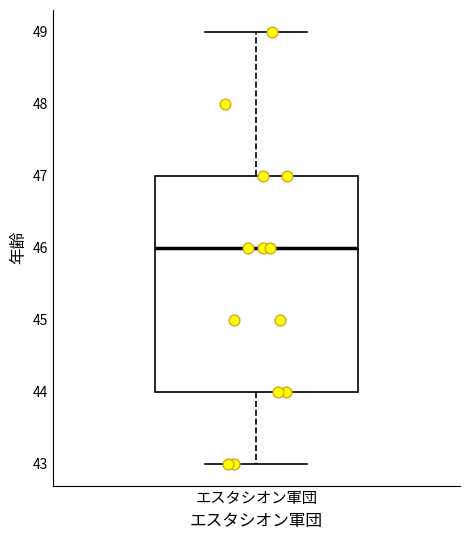

Transcribe this box plot: give where the median line is, the range the box spans, and where the two whiskers end, as read against the y-axis. The values are not printed on the chart, so give them approximately, as read against the axis.

median 46, box 44 to 47, whiskers 43 to 49